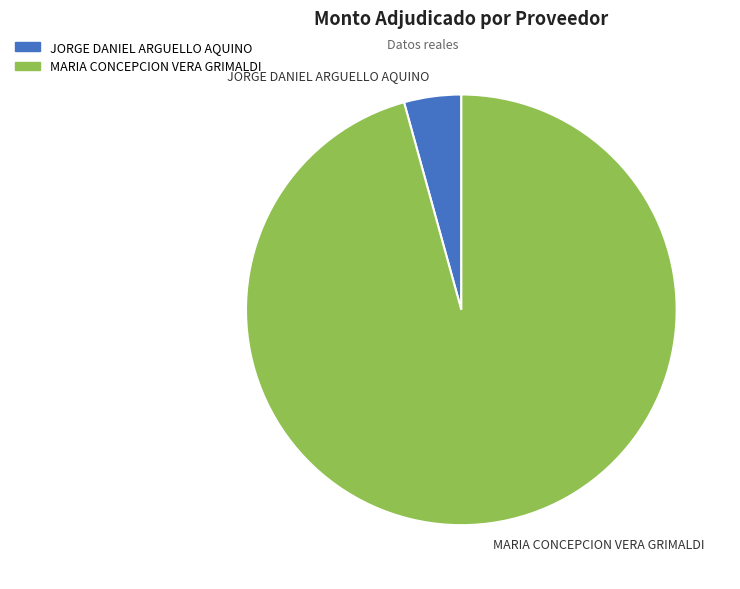

Is the sum of JORGE DANIEL ARGUELLO AQUINO and MARIA CONCEPCION VERA GRIMALDI greater than half?

Yes